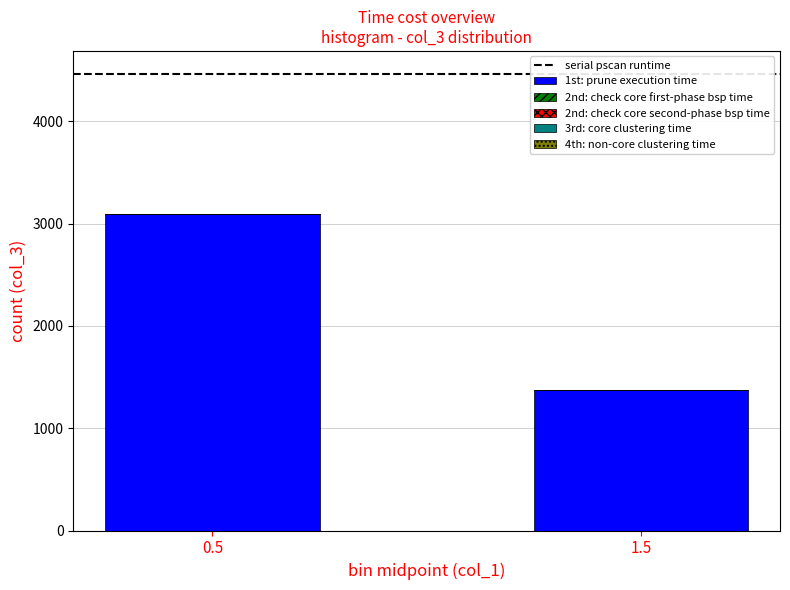

What is the ratio of the value at 0.5 to the value at 1.5?

2.3